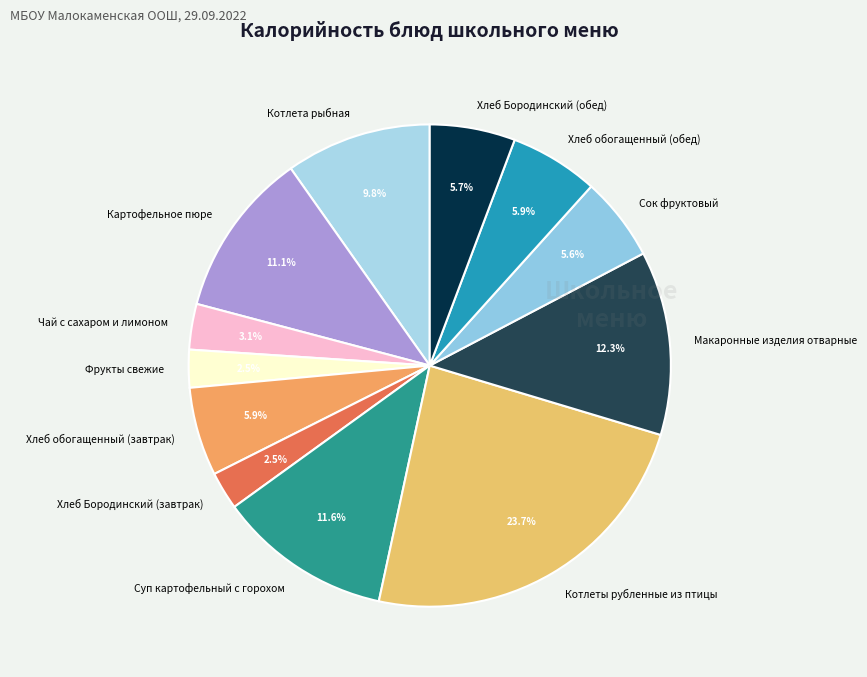

Is it true that Хлеб Бородинский (завтрак) is 14% of the pie?

False